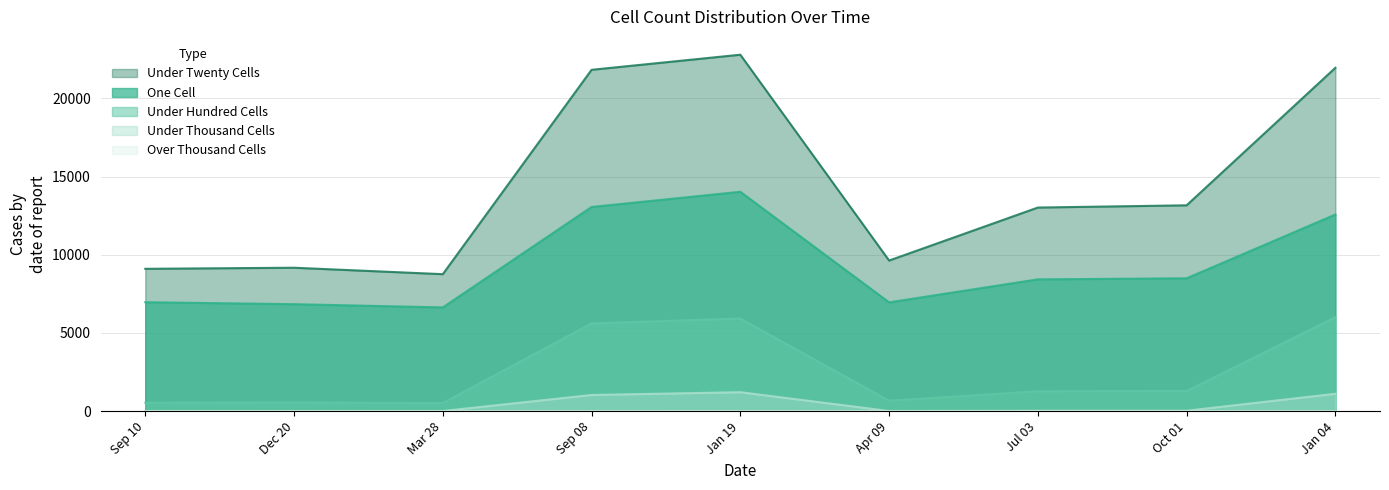

Is the value of Under Hundred Cells at Jul 03 greater than the value of One Cell at Sep 10?

No